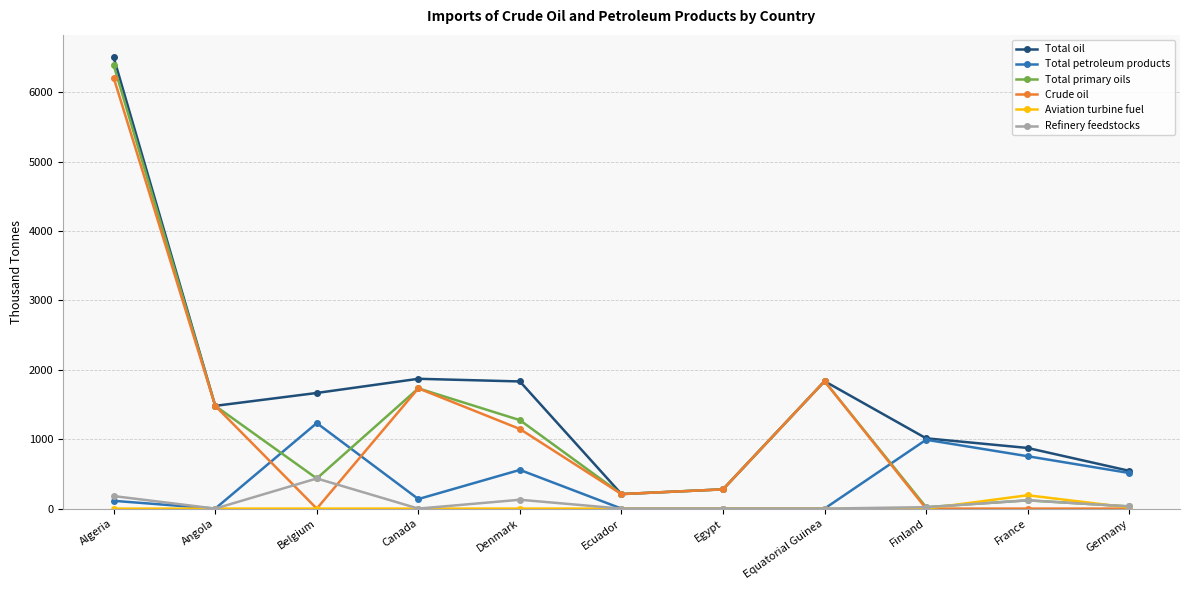

What is the difference between the highest and lowest values at Equatorial Guinea?

1836.2